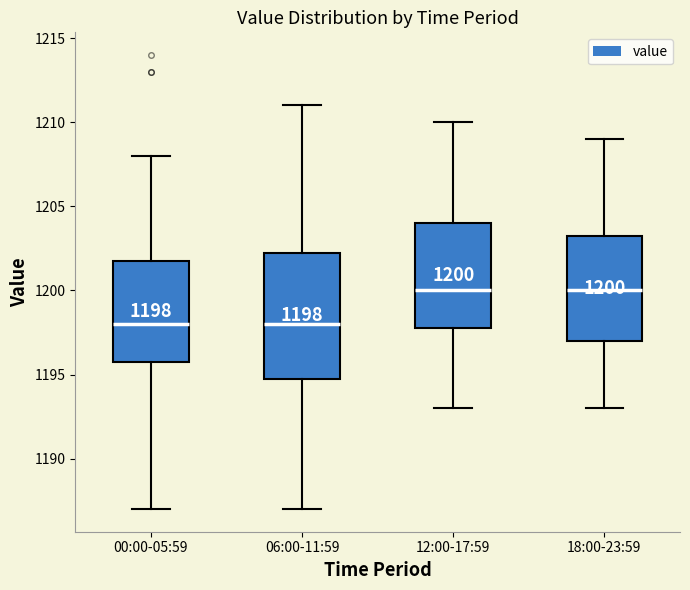

Which box is the tallest, from its lower edge to its upper edge?

06:00-11:59